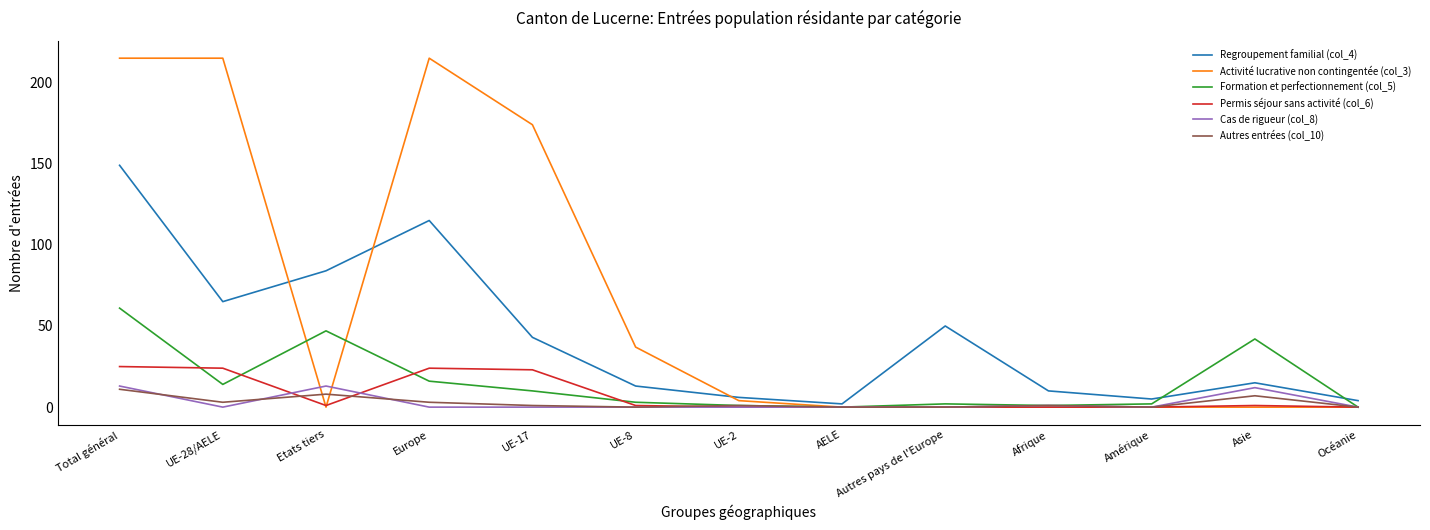

Which series has the widest spread of values?

Activité lucrative non contingentée (col_3)